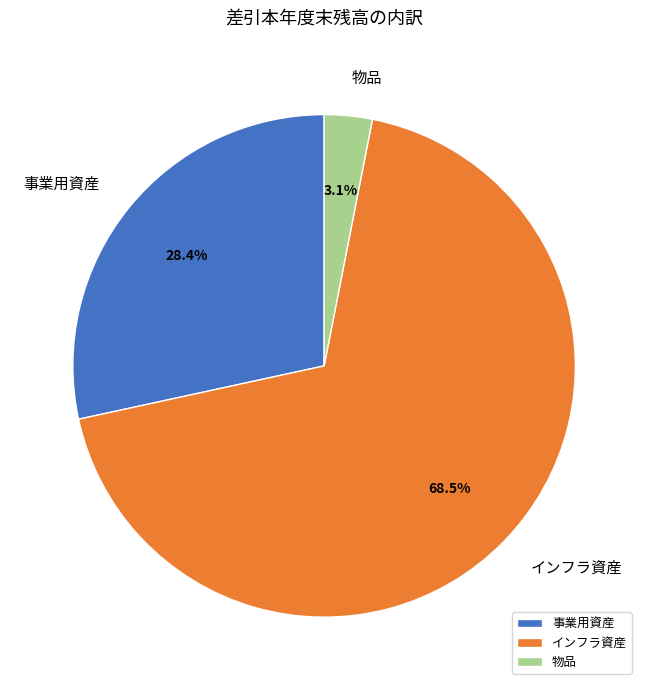

Which slice is the largest?

インフラ資産